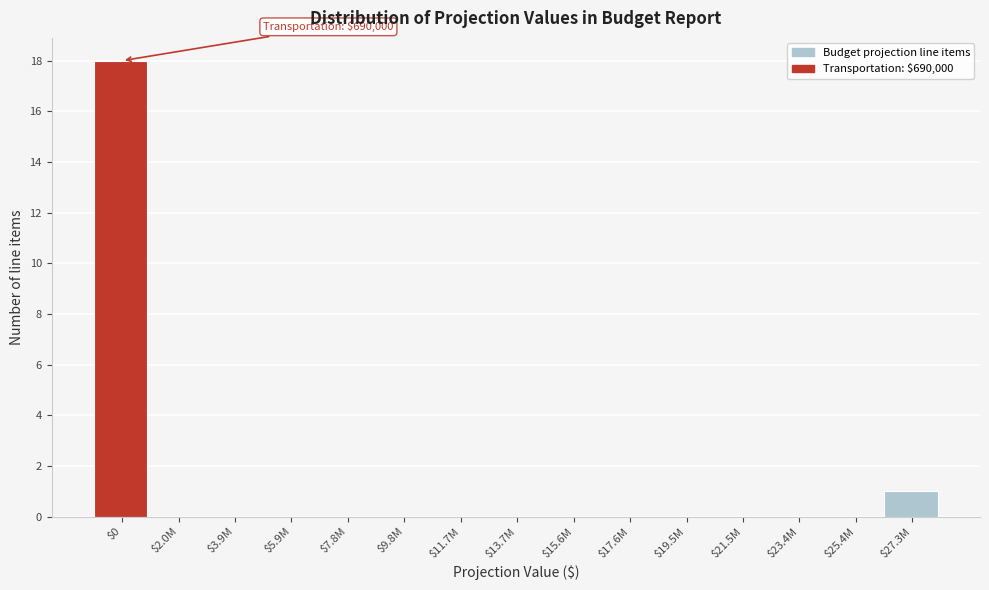

What is the sum of all values?

19